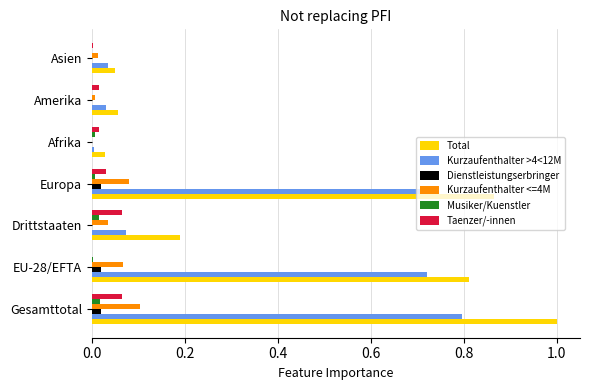

Which category has the highest value in the Kurzaufenthalter >4<12M series?

Gesamttotal